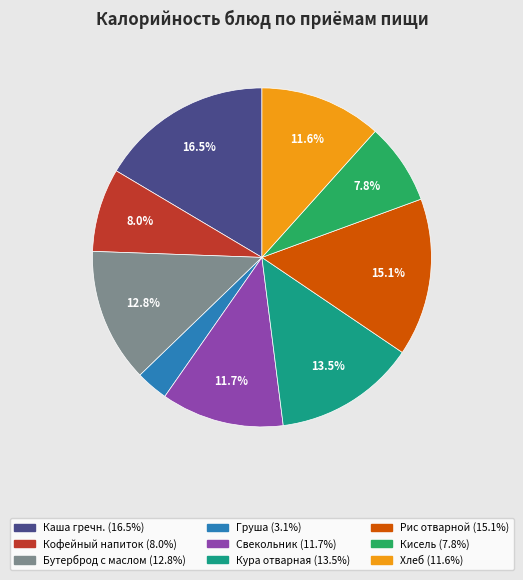

Is there any slice that represents more than half of the pie?

No